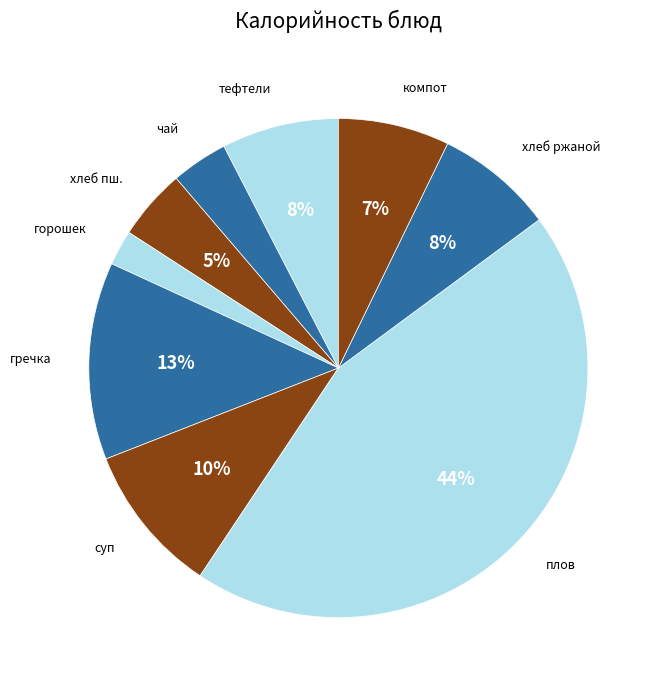

How many segments does this pie chart have?

9